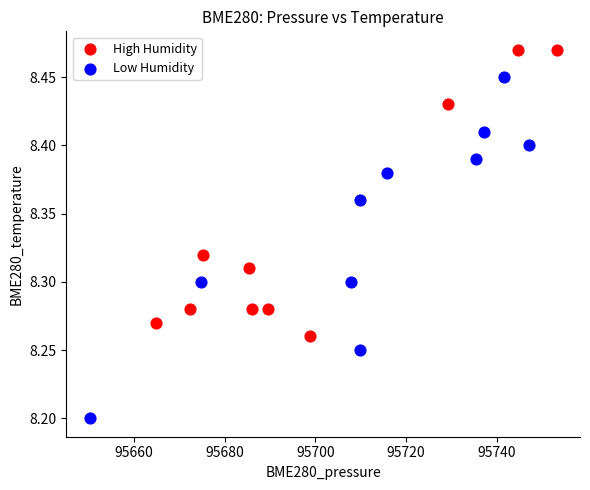

What are all the series names shown in the legend?

High Humidity, Low Humidity